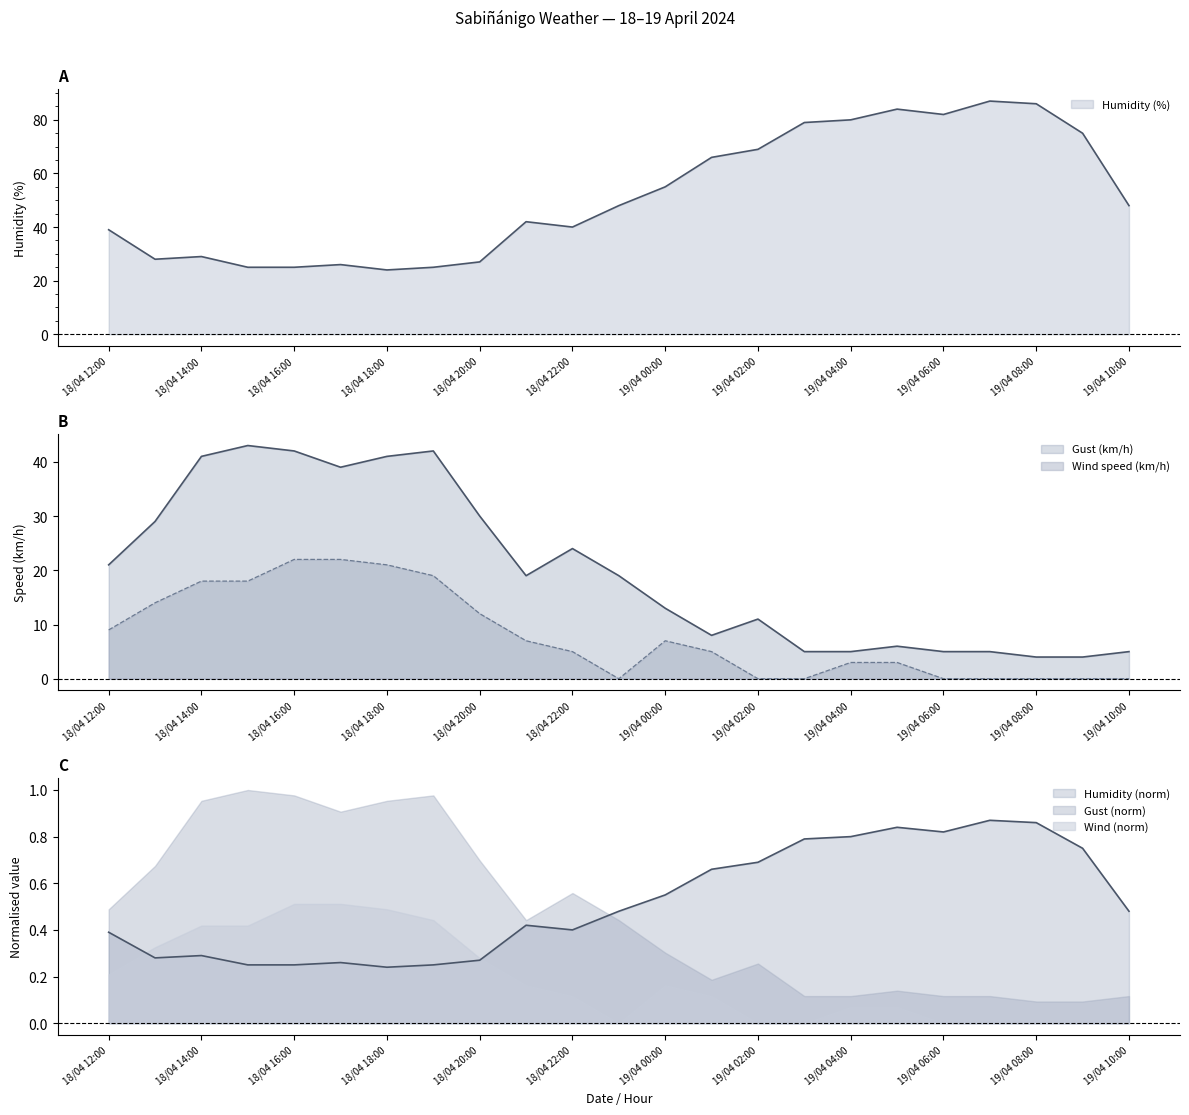

What is the average value of the Humidity (%) series?

0.5